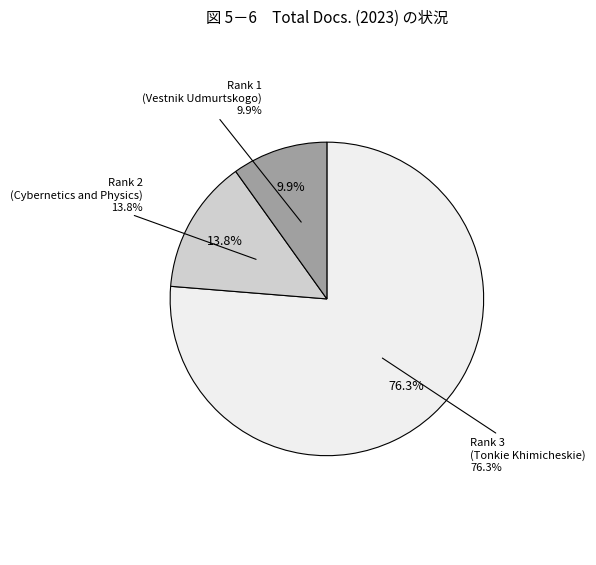

To the nearest percent, what is the difference between the largest and smallest slice percentages?

66%